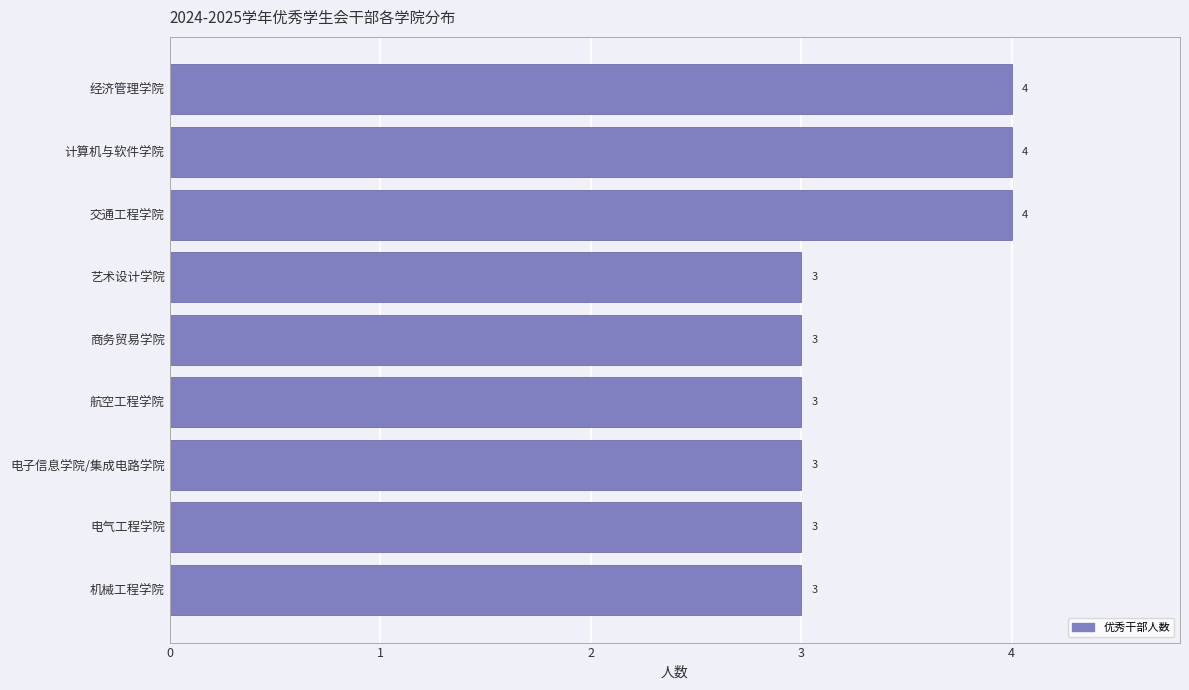

How many bars are there in total?

9